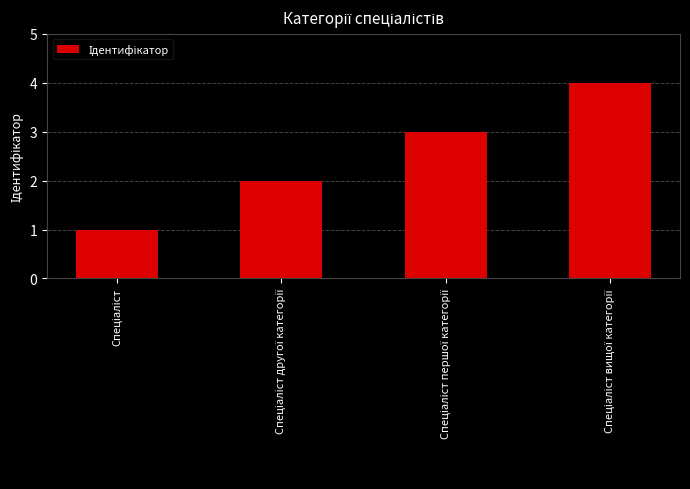

What is the difference between the maximum and minimum values?

3